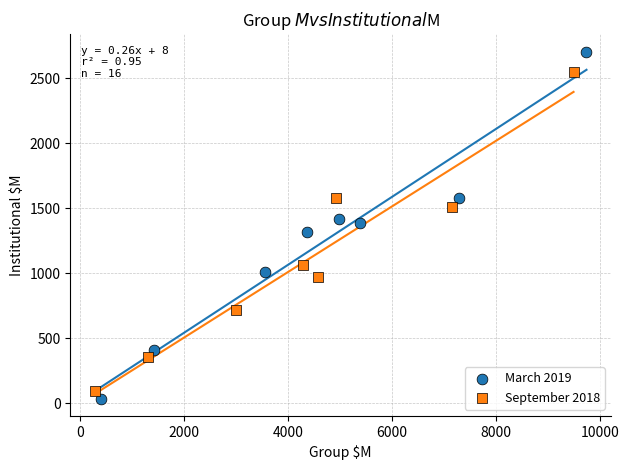

What are all the series names shown in the legend?

March 2019, September 2018